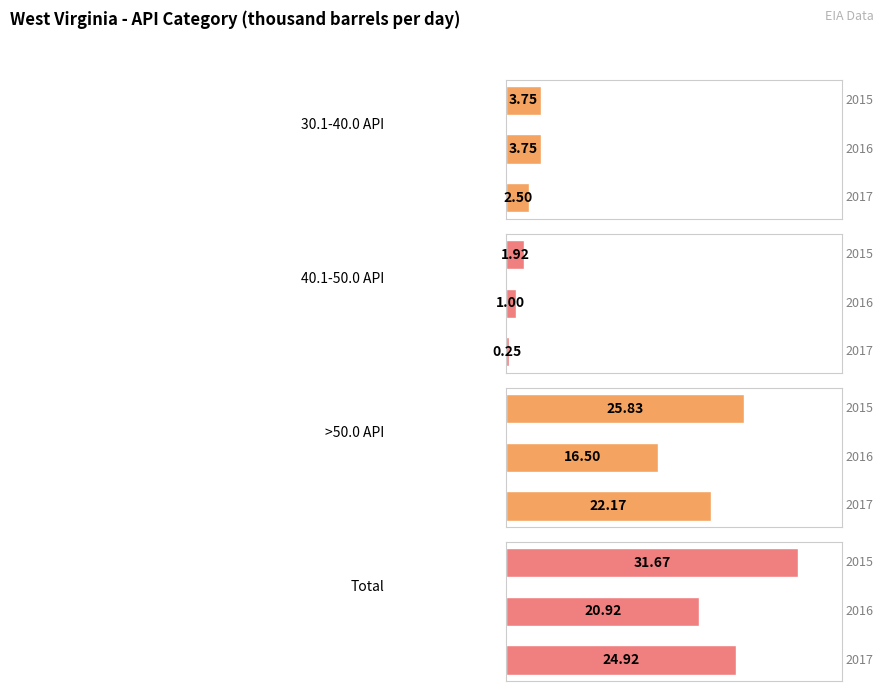

How many categories are shown in the chart?

3